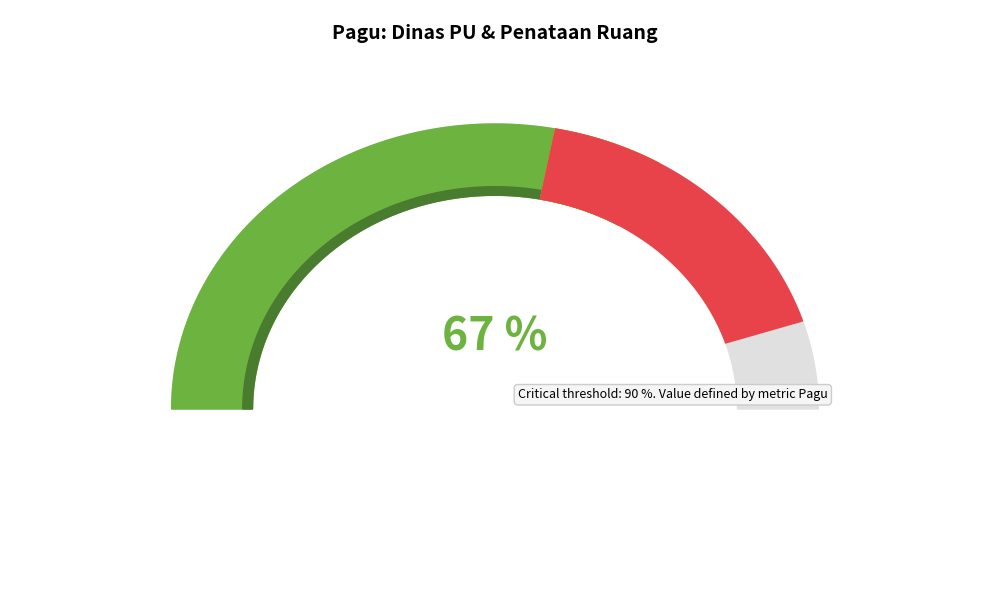

To the nearest percent, what is the difference between the largest and smallest slice percentages?

66%